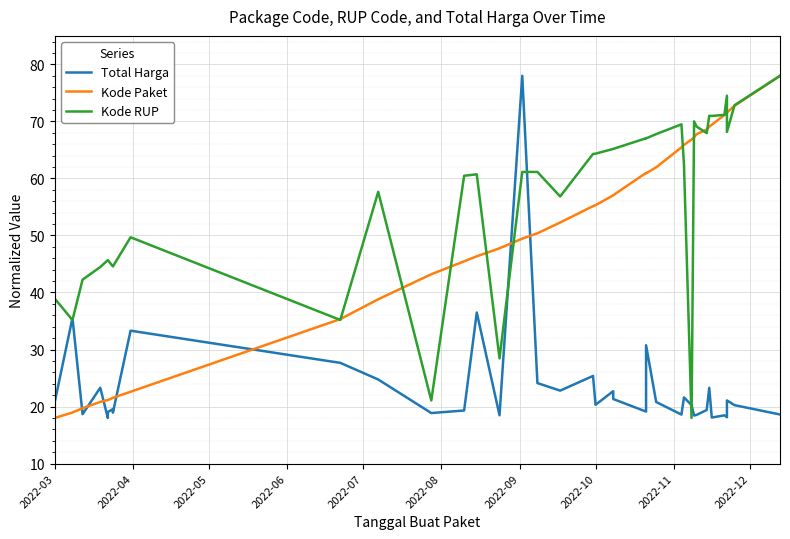

How many data points in Kode Paket are above 55?

20